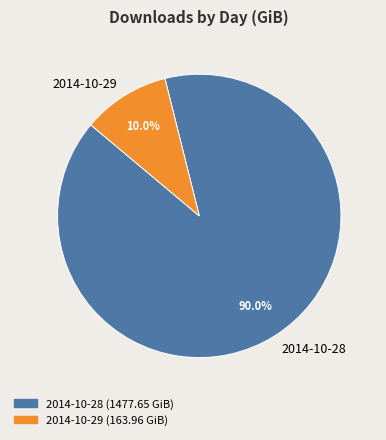

How many slices are in this pie chart?

2